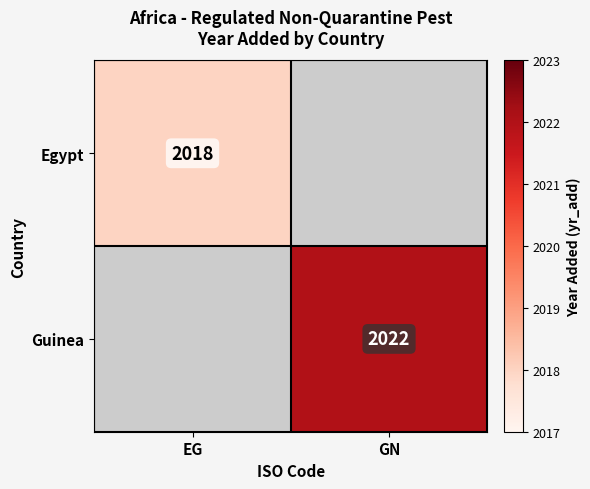

Is it true that Egypt equals 2827 at EG?

False